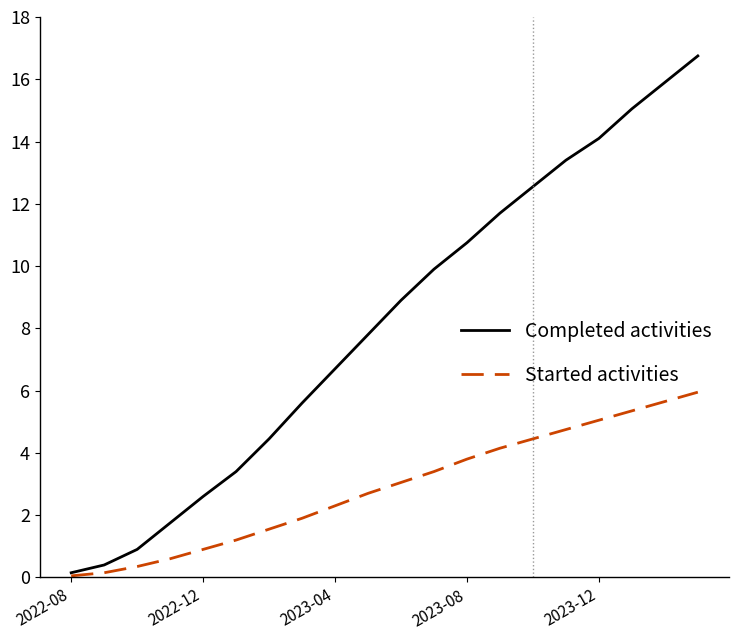

Count the number of data series in this chart.

2